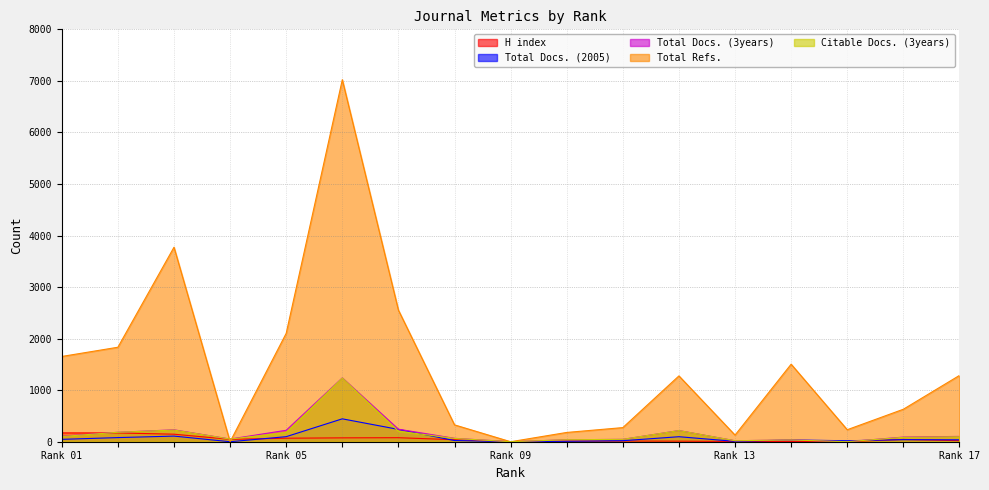

Count the number of categories in the chart.

17